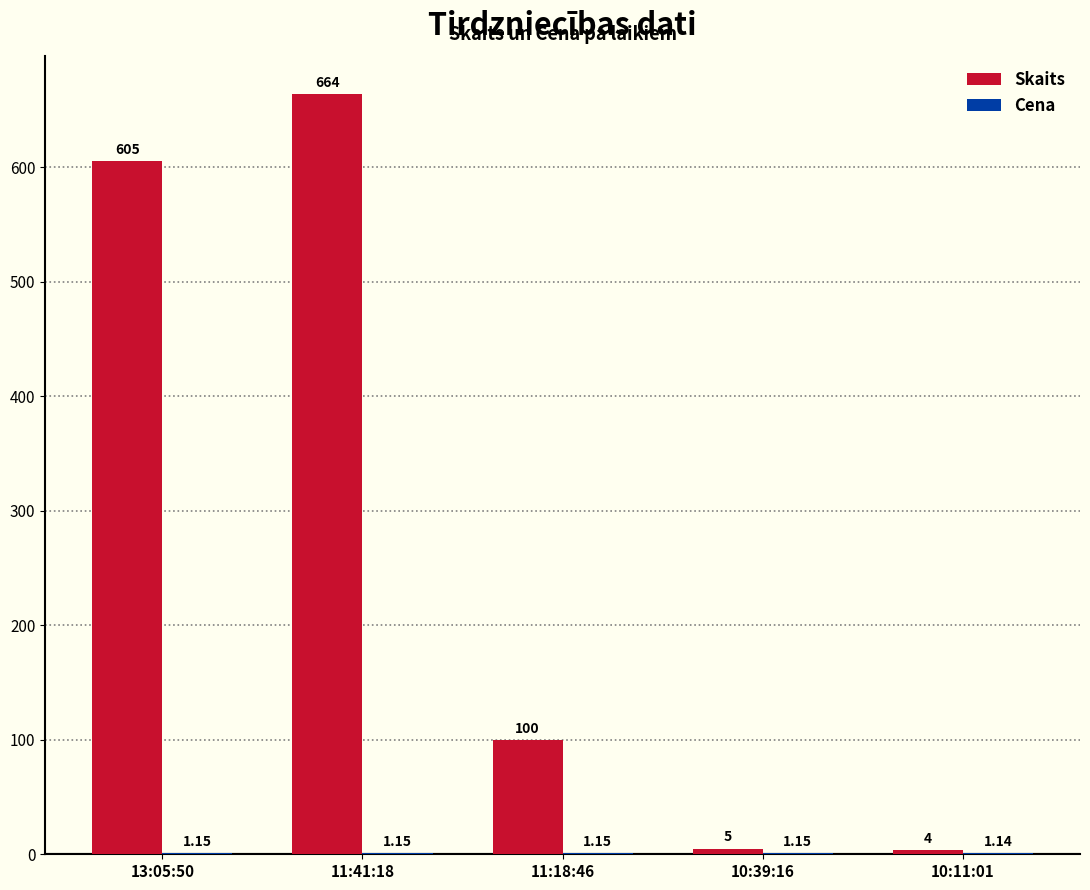

What is the sum of all Skaits values?

1378.0